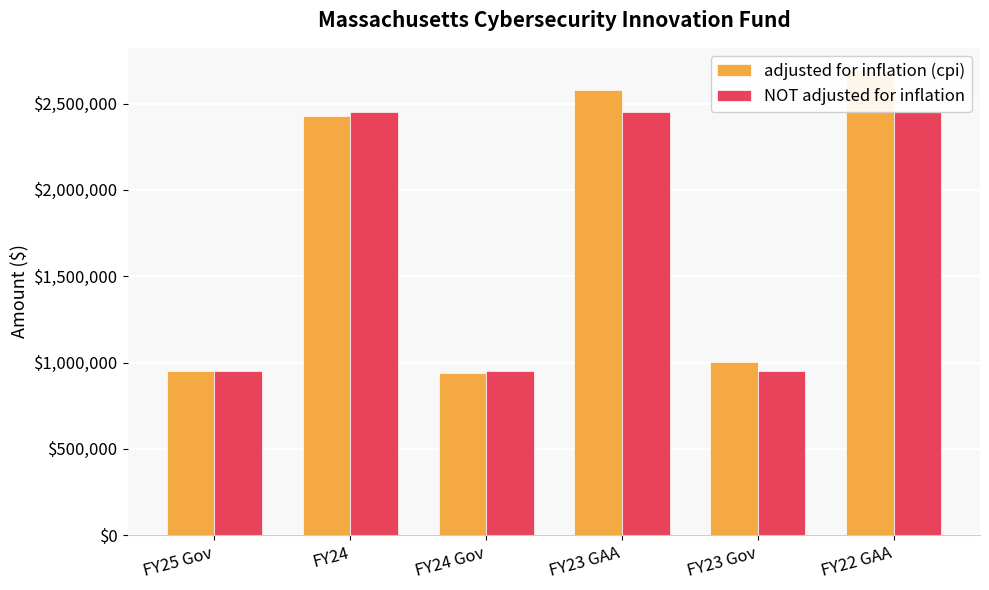

Reading left to right, list all the values displayed in this chart.

adjusted for inflation (cpi): 950000	2428531	941675	2580315	1000530	2688041
NOT adjusted for inflation: 950000	2450000	950000	2450000	950000	2450000